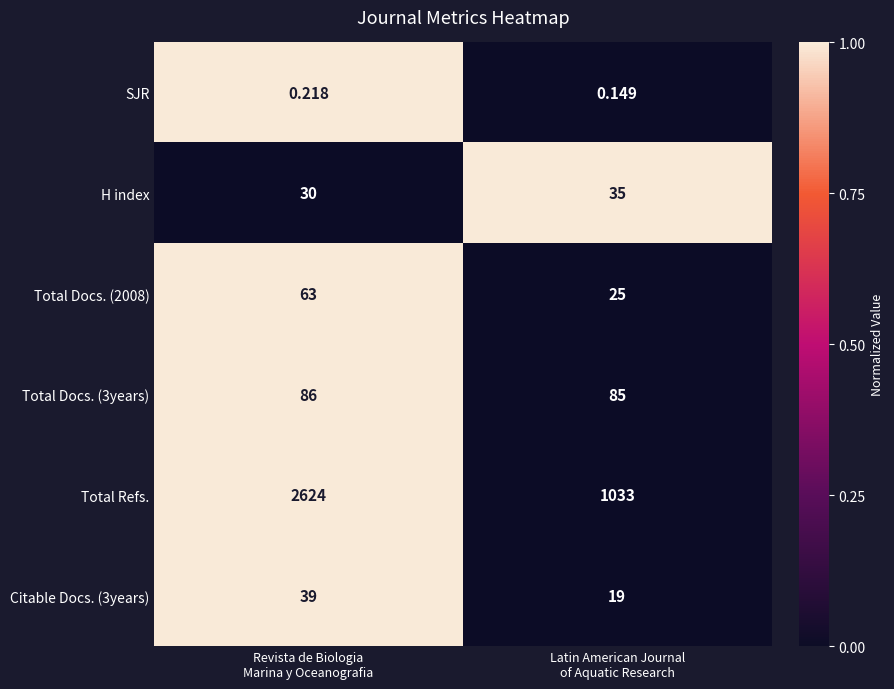

What is the maximum value shown in the chart?

2624.0